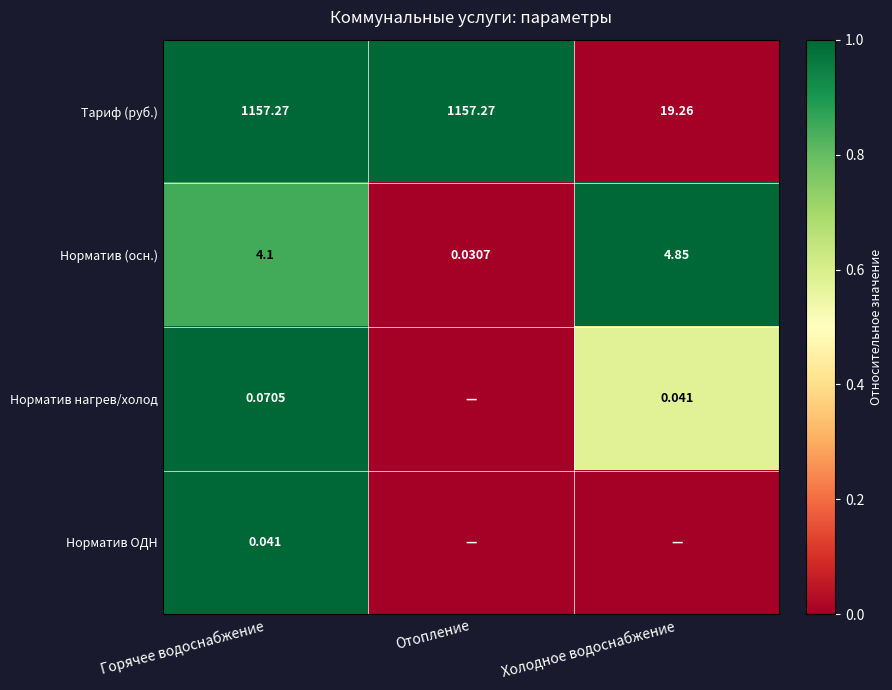

At Горячее водоснабжение, list the series in order from smallest to largest.

Норматив ОДН, Норматив нагрев/холод, Норматив (осн.), Тариф (руб.)